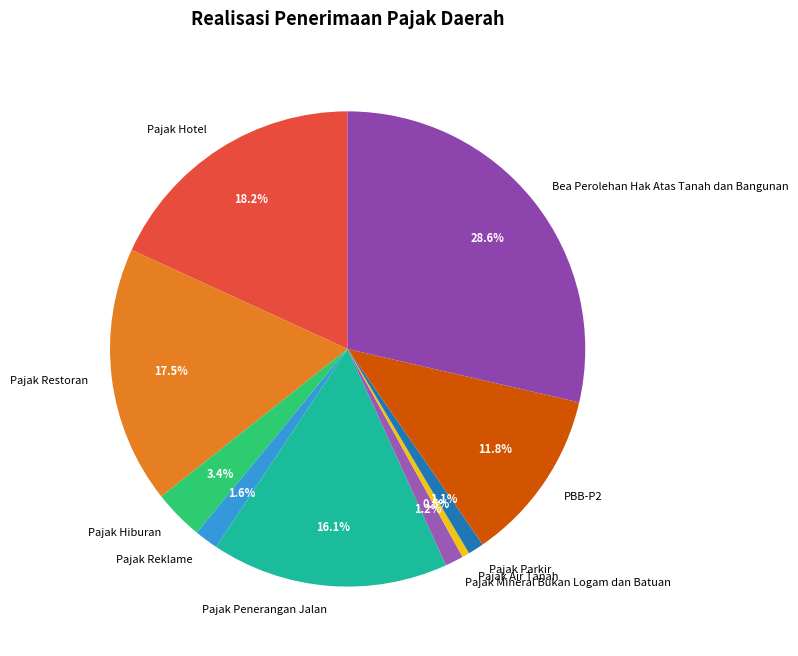

What is the largest slice in the pie chart?

Bea Perolehan Hak Atas Tanah dan Bangunan